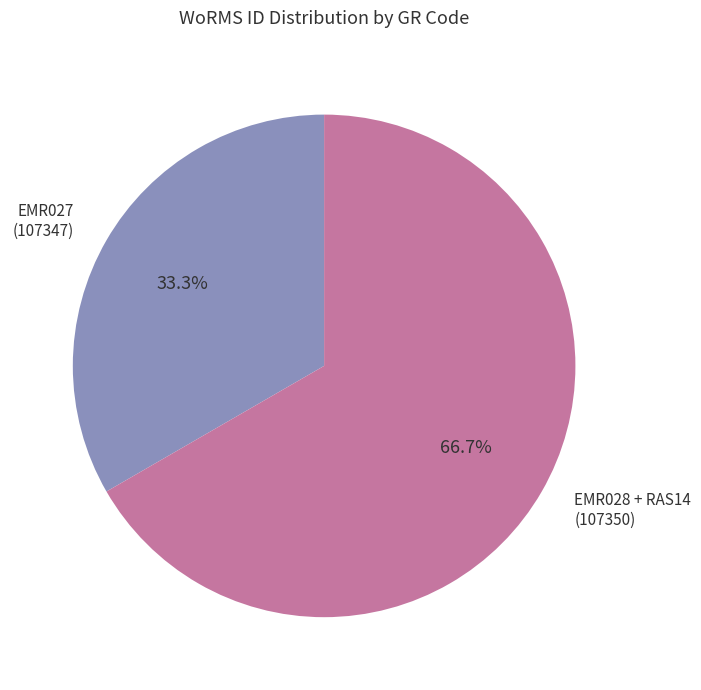

Which slice is the largest?

EMR028 + RAS14 (107350)